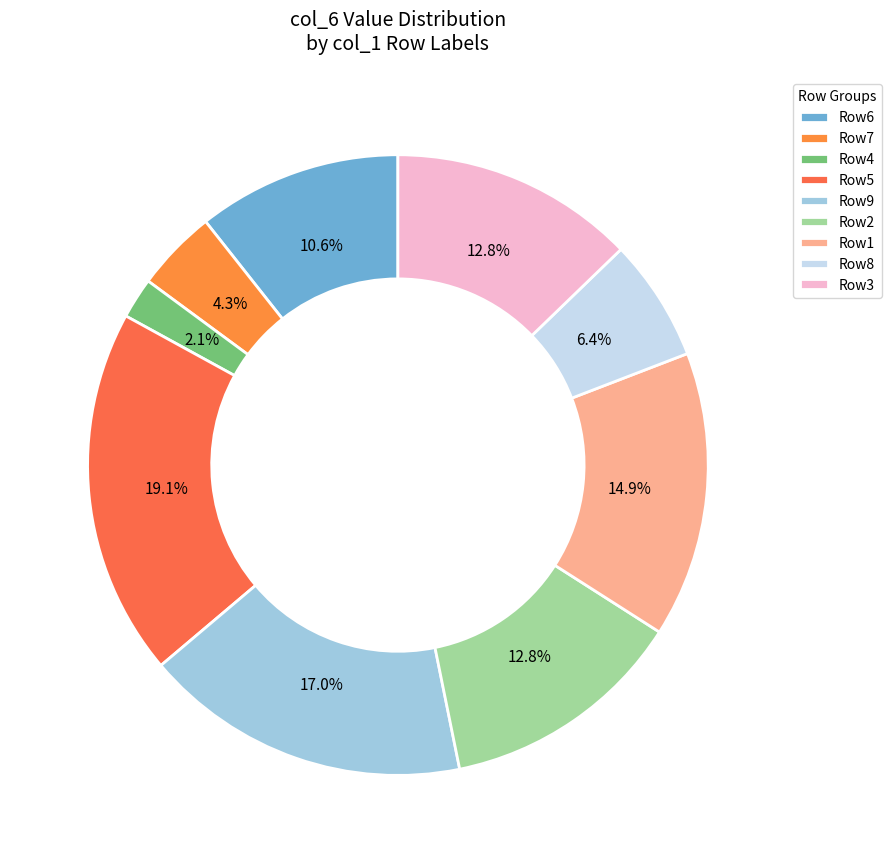

What is the smallest slice in the pie chart?

Row4